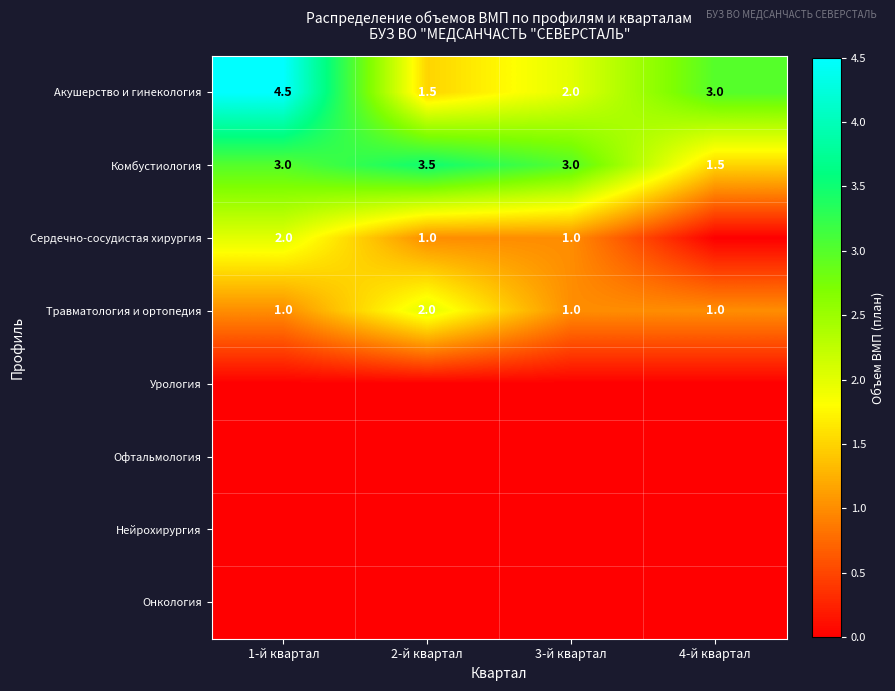

True or false: Травматология и ортопедия has a value of 1.8 at 4-й квартал.

False